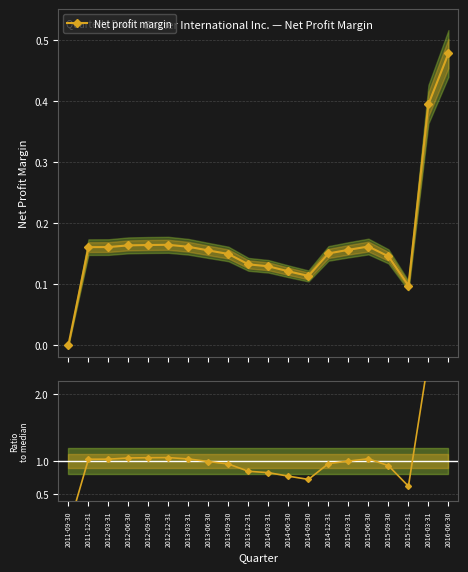

Is the value of Net profit margin at 2012-09-30 greater than the value of Ratio at 2012-12-31?

No